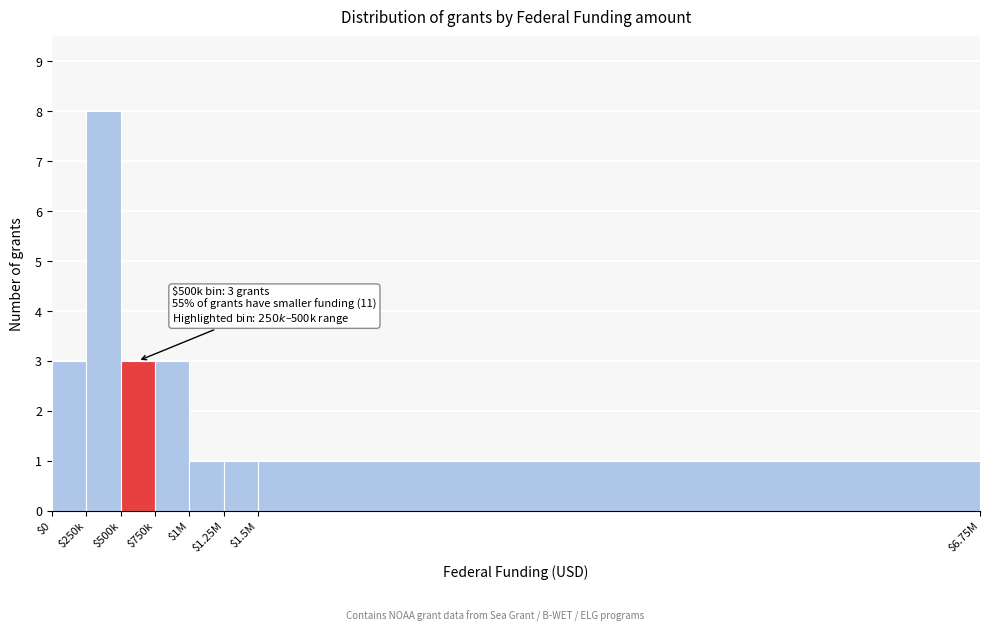

Reading left to right, extract all data points from this chart.

3	8	3	3	1	1	1